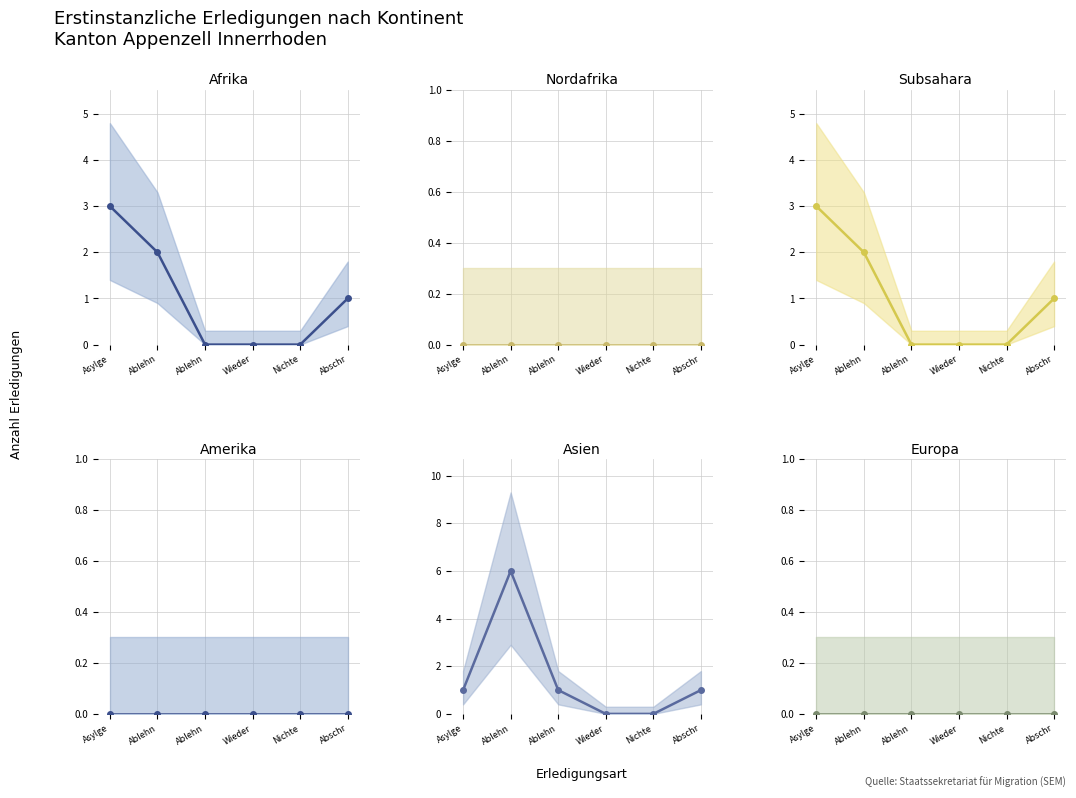

Count the Asien values in the range 0 to 1.

5